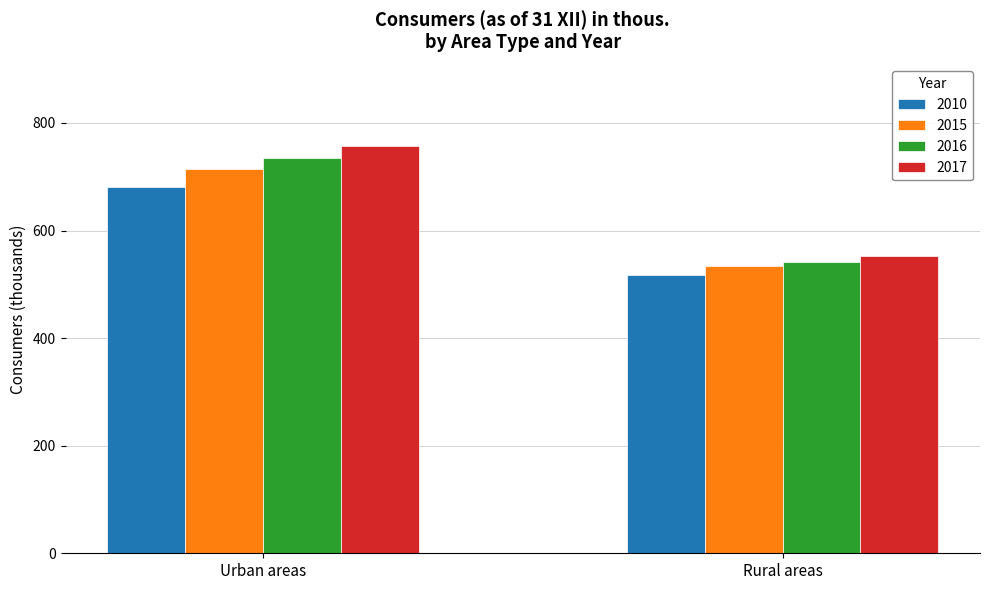

The 2010 series shows 681.4 at Urban areas. True or false?

True